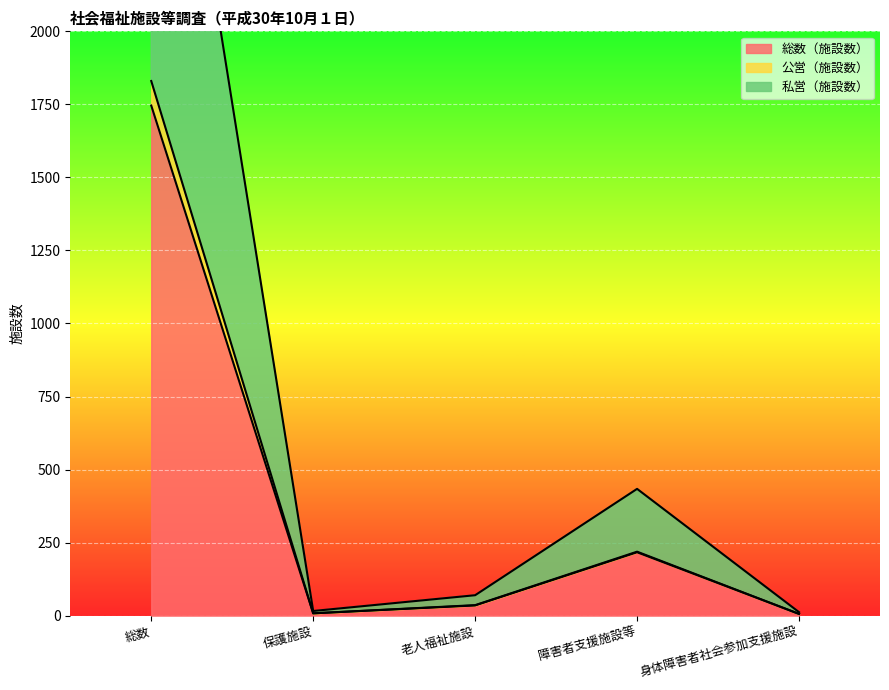

What is the approximate value of 総数（施設数） at 老人福祉施設, to the nearest 50?

50